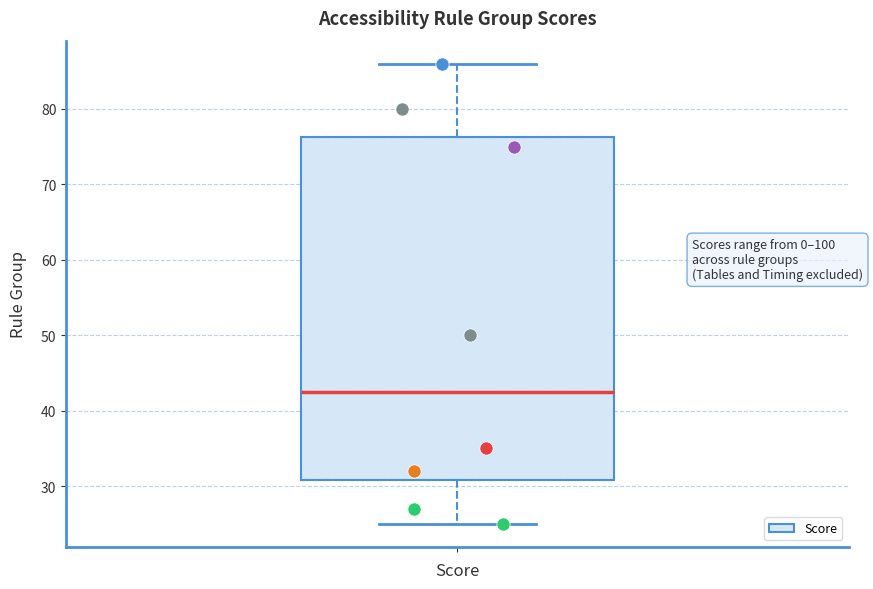

Read this box plot against the y-axis: the position of the median line, the range covered by the box, and the ends of both whiskers. The values are not printed on the chart, so give them approximately, as read against the axis.

median 43, box 31 to 76, whiskers 25 to 86